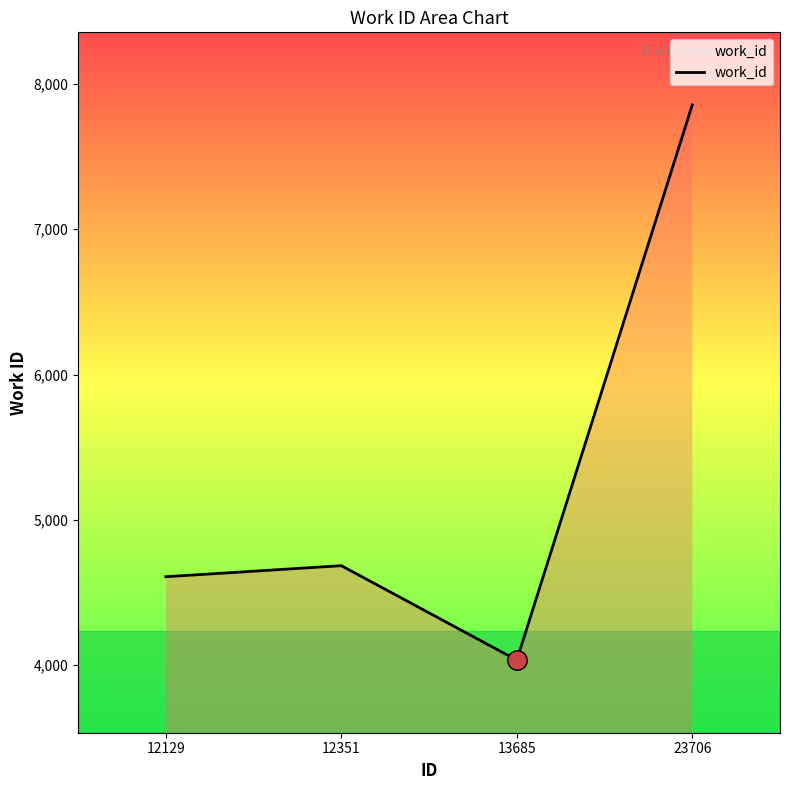

Read the value at 23706, to the nearest 100.

7900